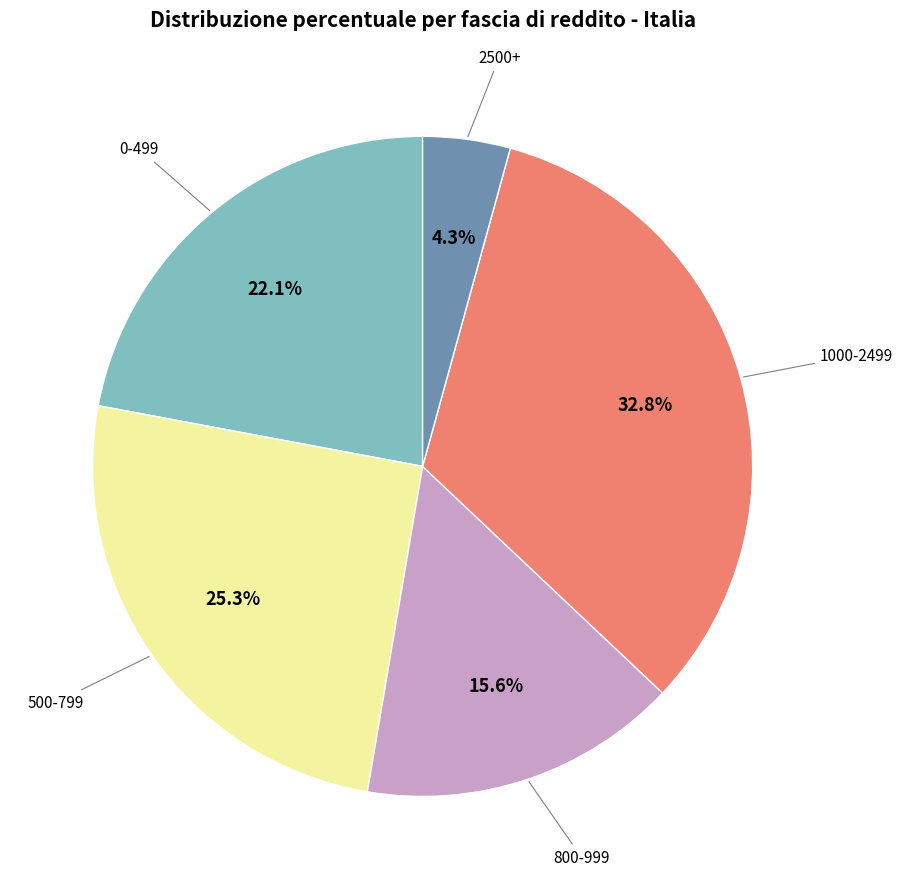

How many segments does this pie chart have?

5